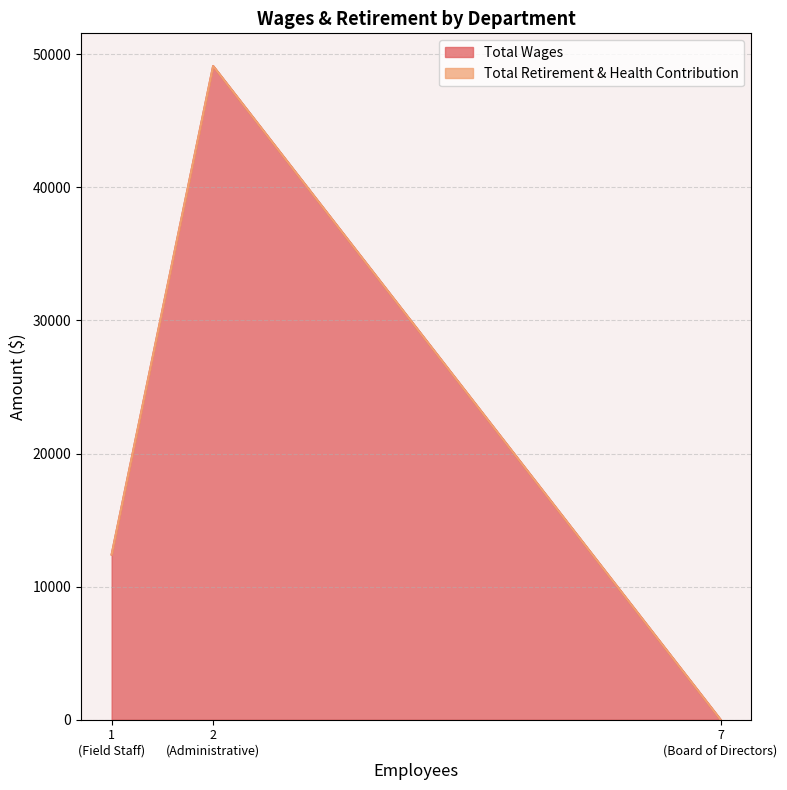

At which label is Total Wages closest to 24561?

1
(Field Staff)